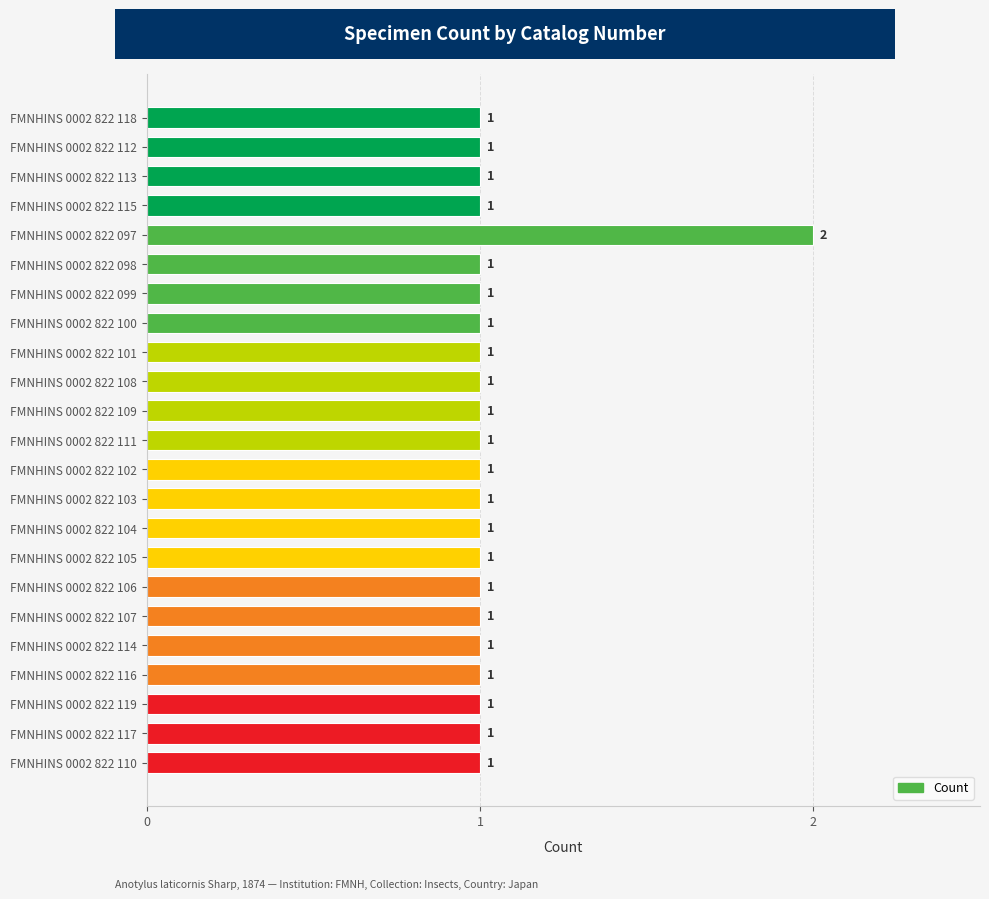

True or false: the data shows 1 at FMNHINS 0002 822 119.

True